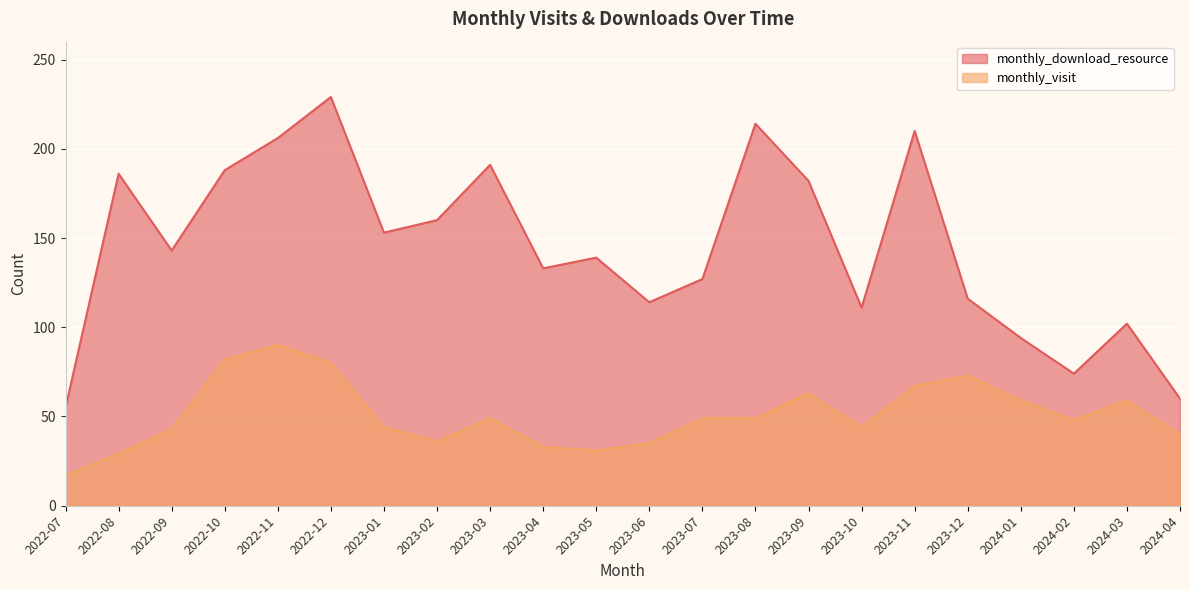

Is it true that monthly_visit equals 36 at 2023-02?

True